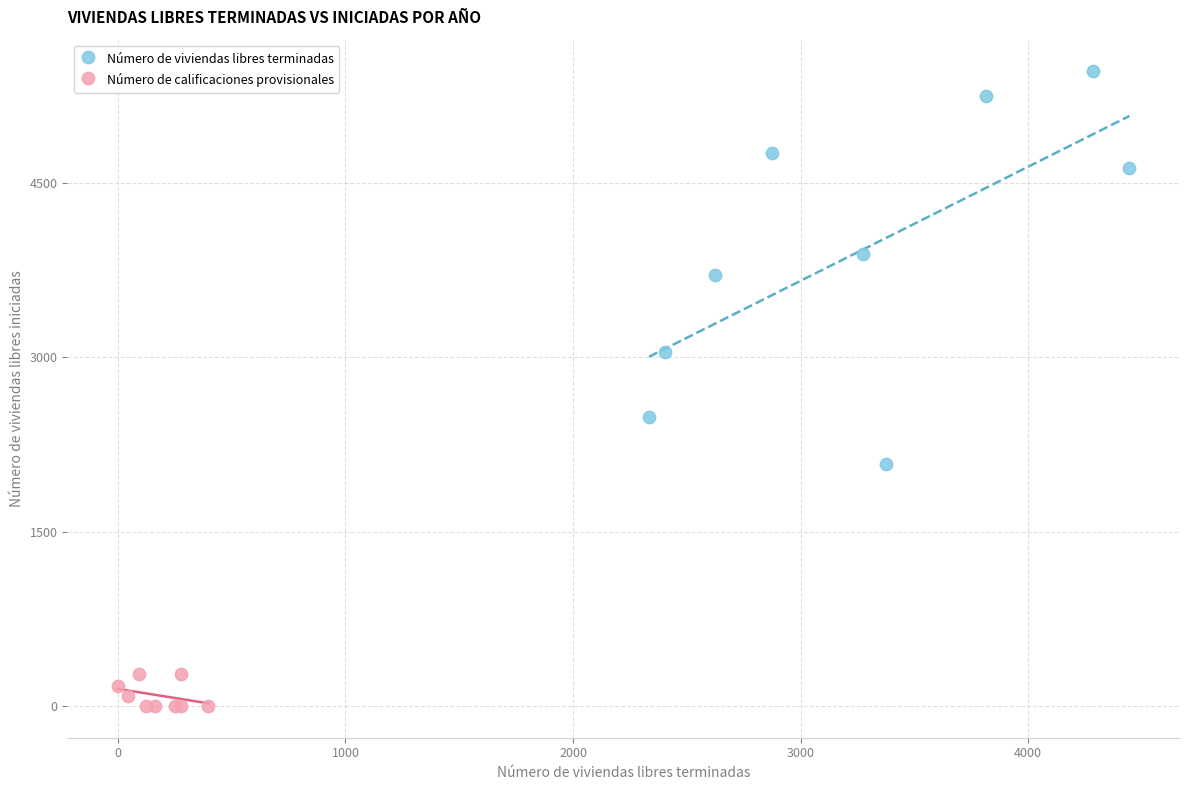

Which series has the largest Y range (max minus min)?

Número de viviendas libres terminadas